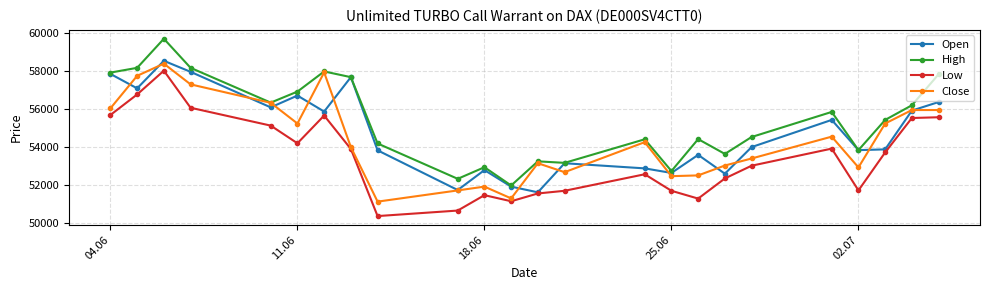

True or false: Low and High cross at least once.

False